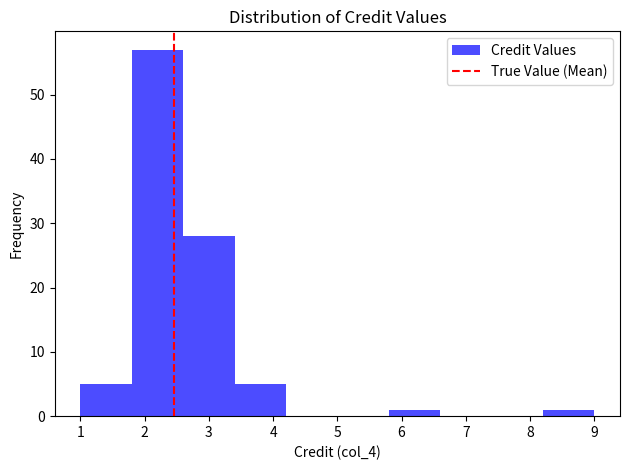

What is the height of the bar covering 1.8 to 2.6 on the x-axis? The values are not printed on the chart, so give them approximately, as read against the axis.

57